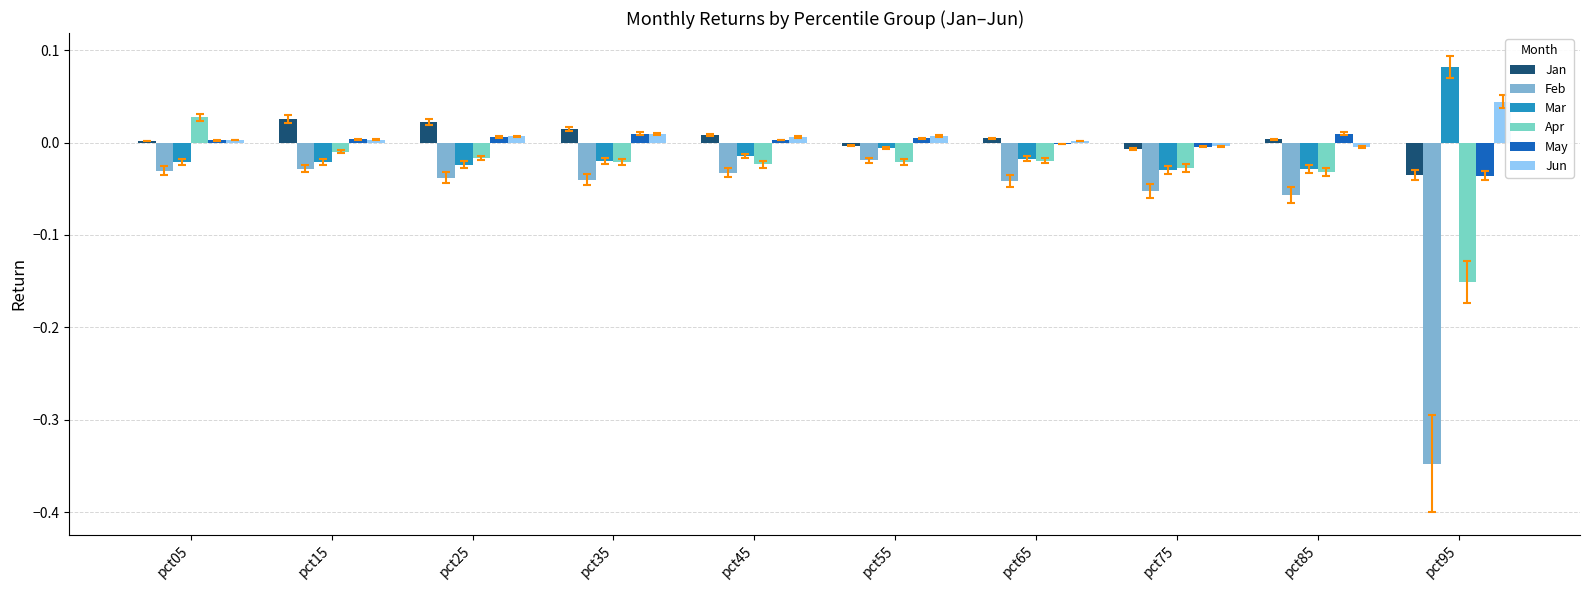

Are the bars grouped side by side (vs. stacked)?

Yes